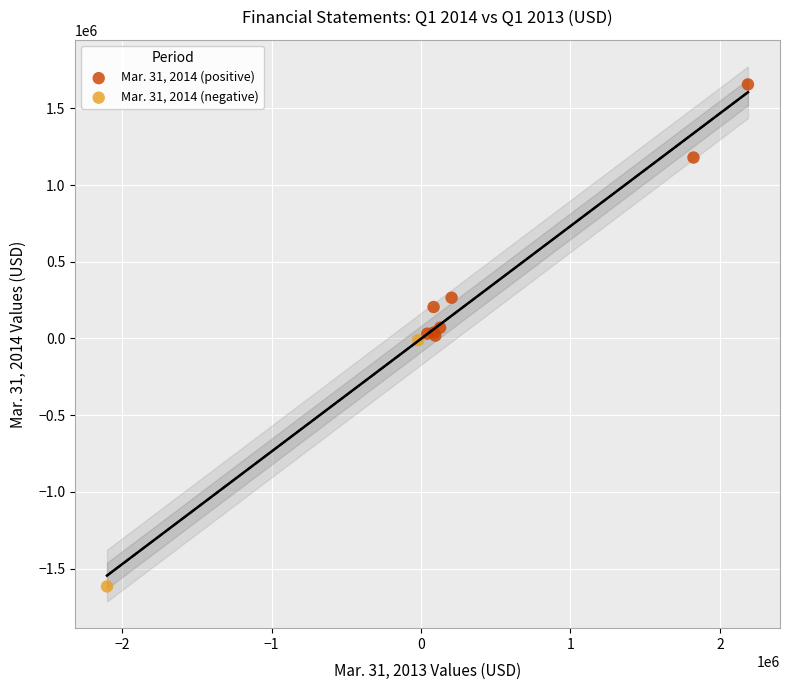

What are all the series names shown in the legend?

Mar. 31, 2014 (positive), Mar. 31, 2014 (negative)